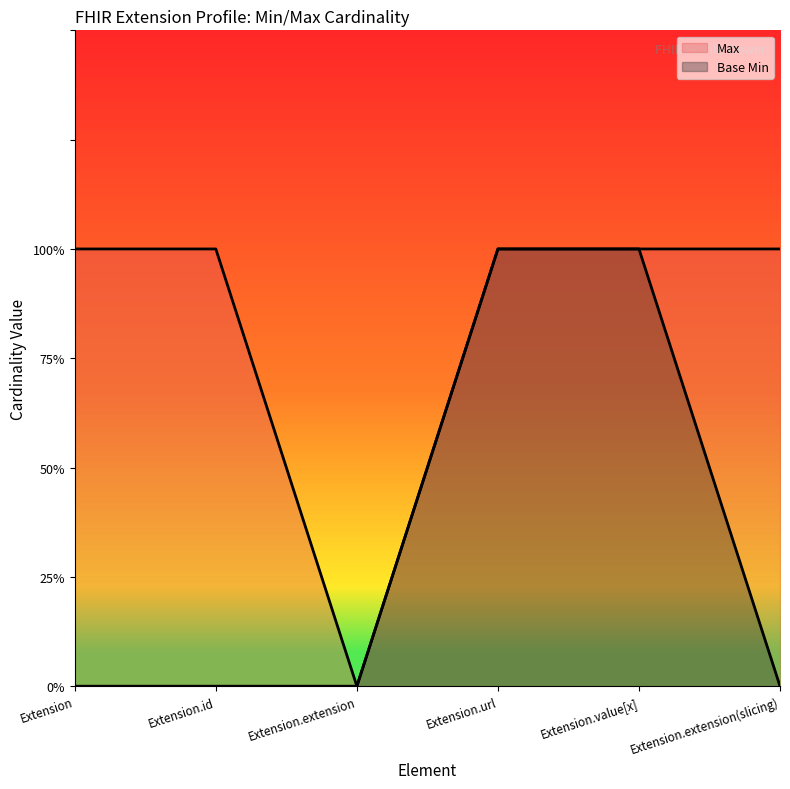

What is the sum of the Base Min values at Extension.value[x] and Extension?

1